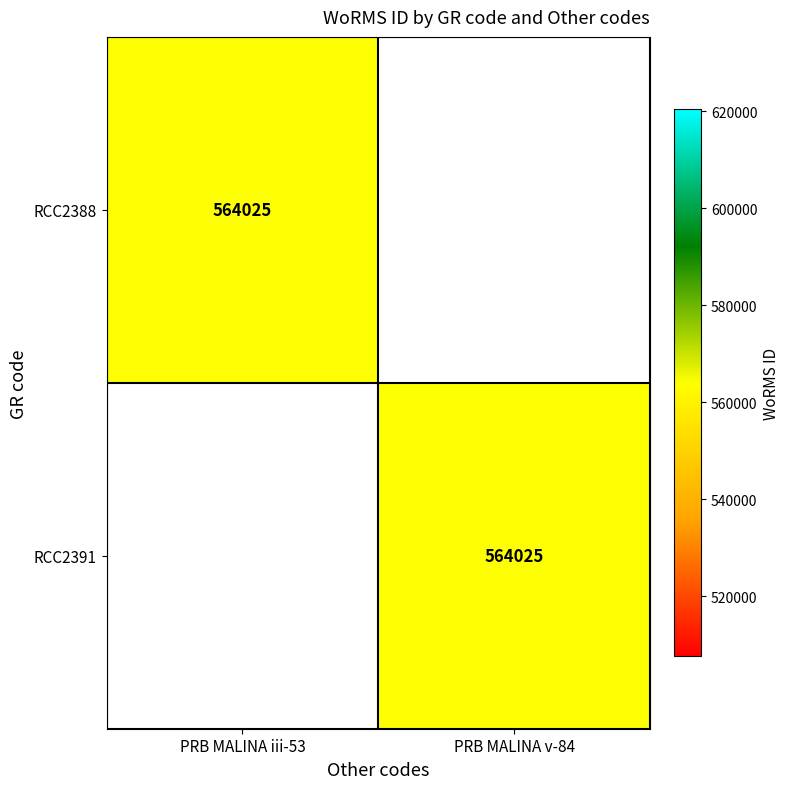

Is it true that RCC2391 equals 858486 at PRB MALINA v-84?

False